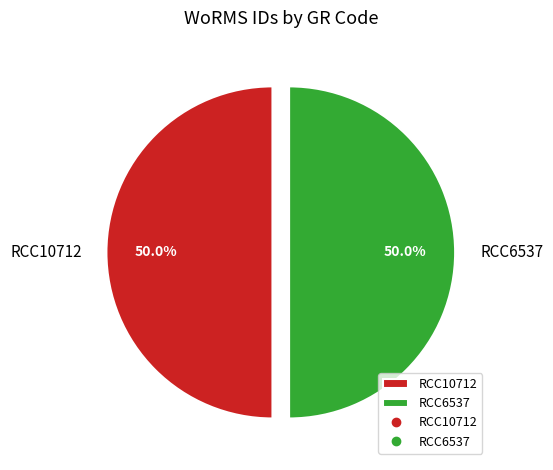

What portion of the pie excludes RCC6537?

50.0%